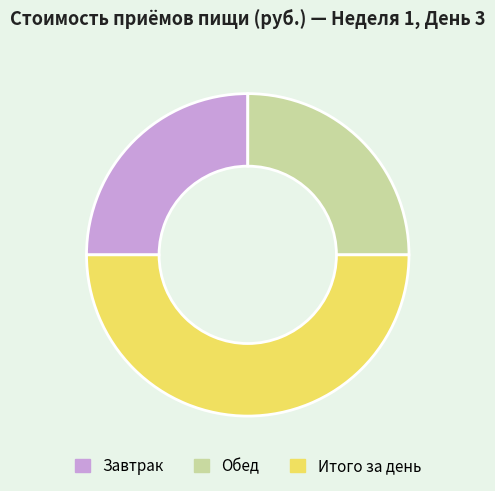

Does Обед account for over 50% of the chart?

No